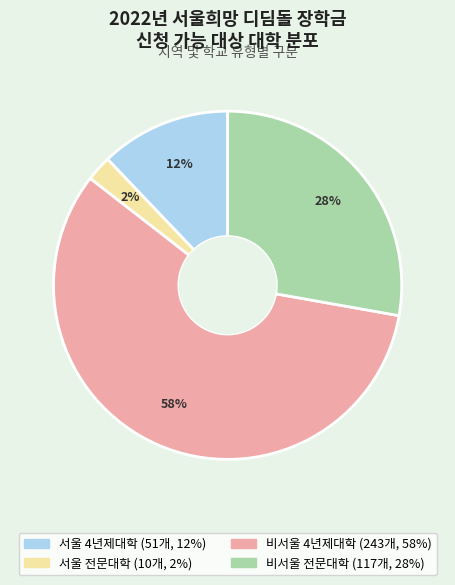

Do 비서울 전문대학 and 서울 전문대학 together represent more than half of the pie?

No